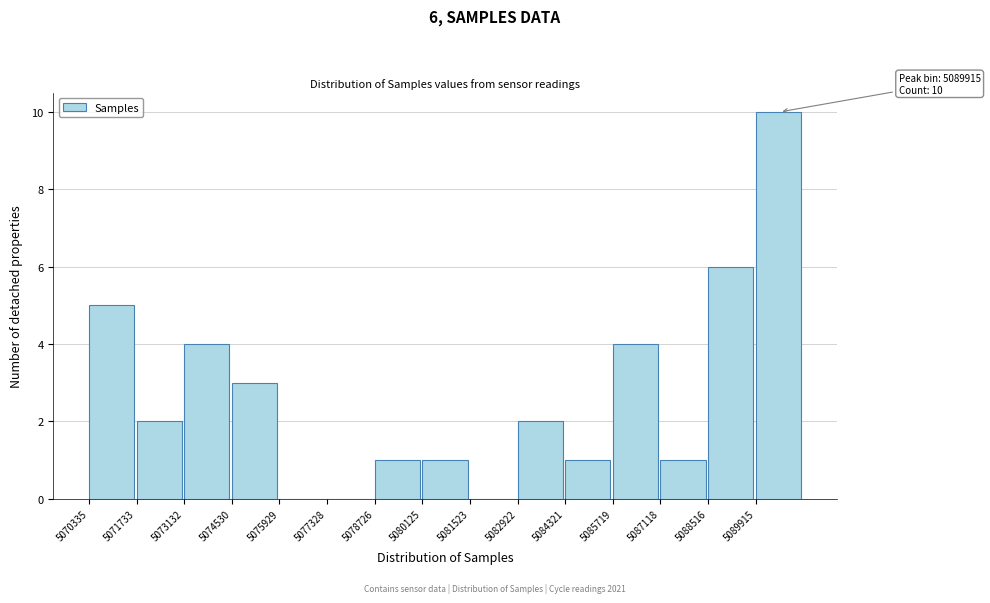

Over which range of the x-axis is the bar tallest?

5090000 to 5091400